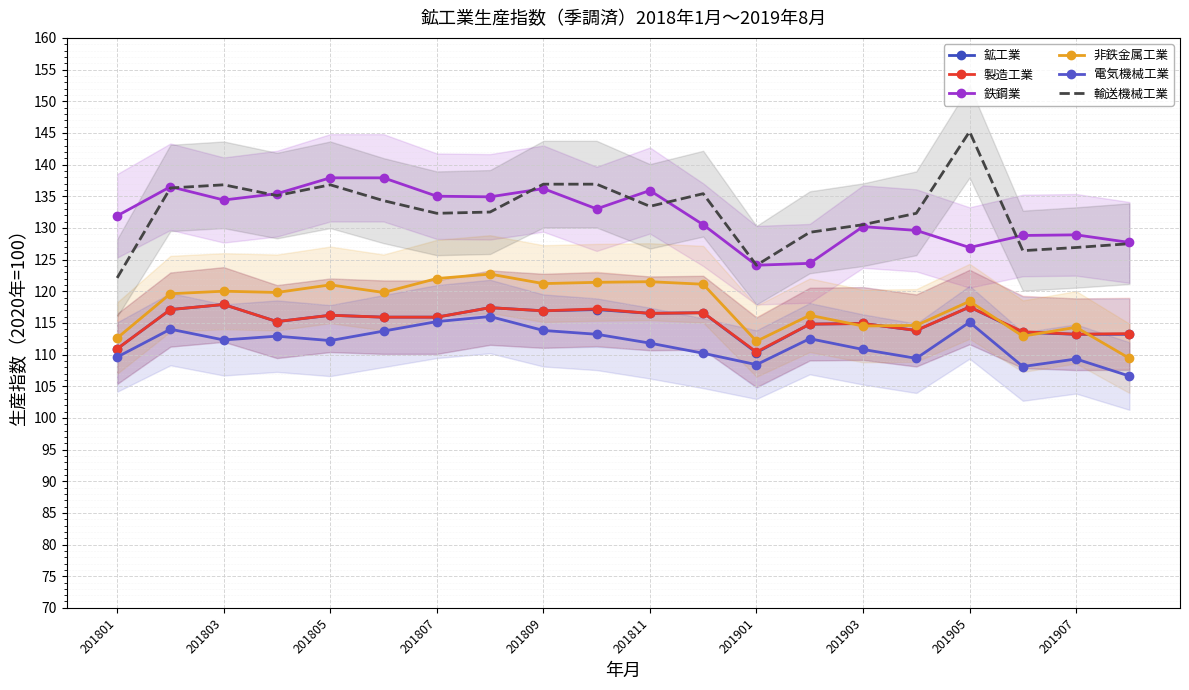

Which series has the largest range (max minus min)?

輸送機械工業